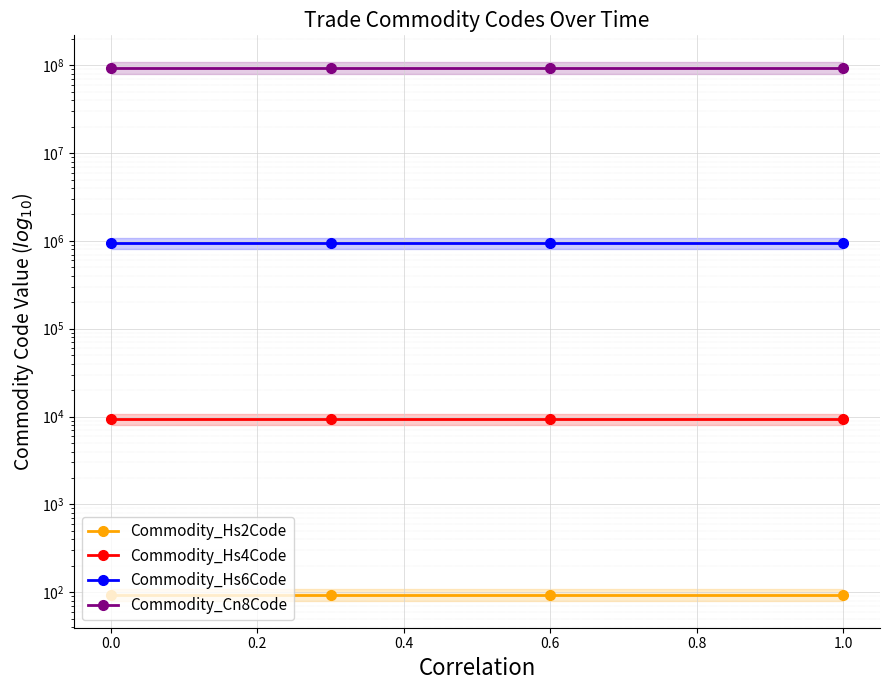

Which series has the largest range (max minus min)?

Commodity_Hs2Code